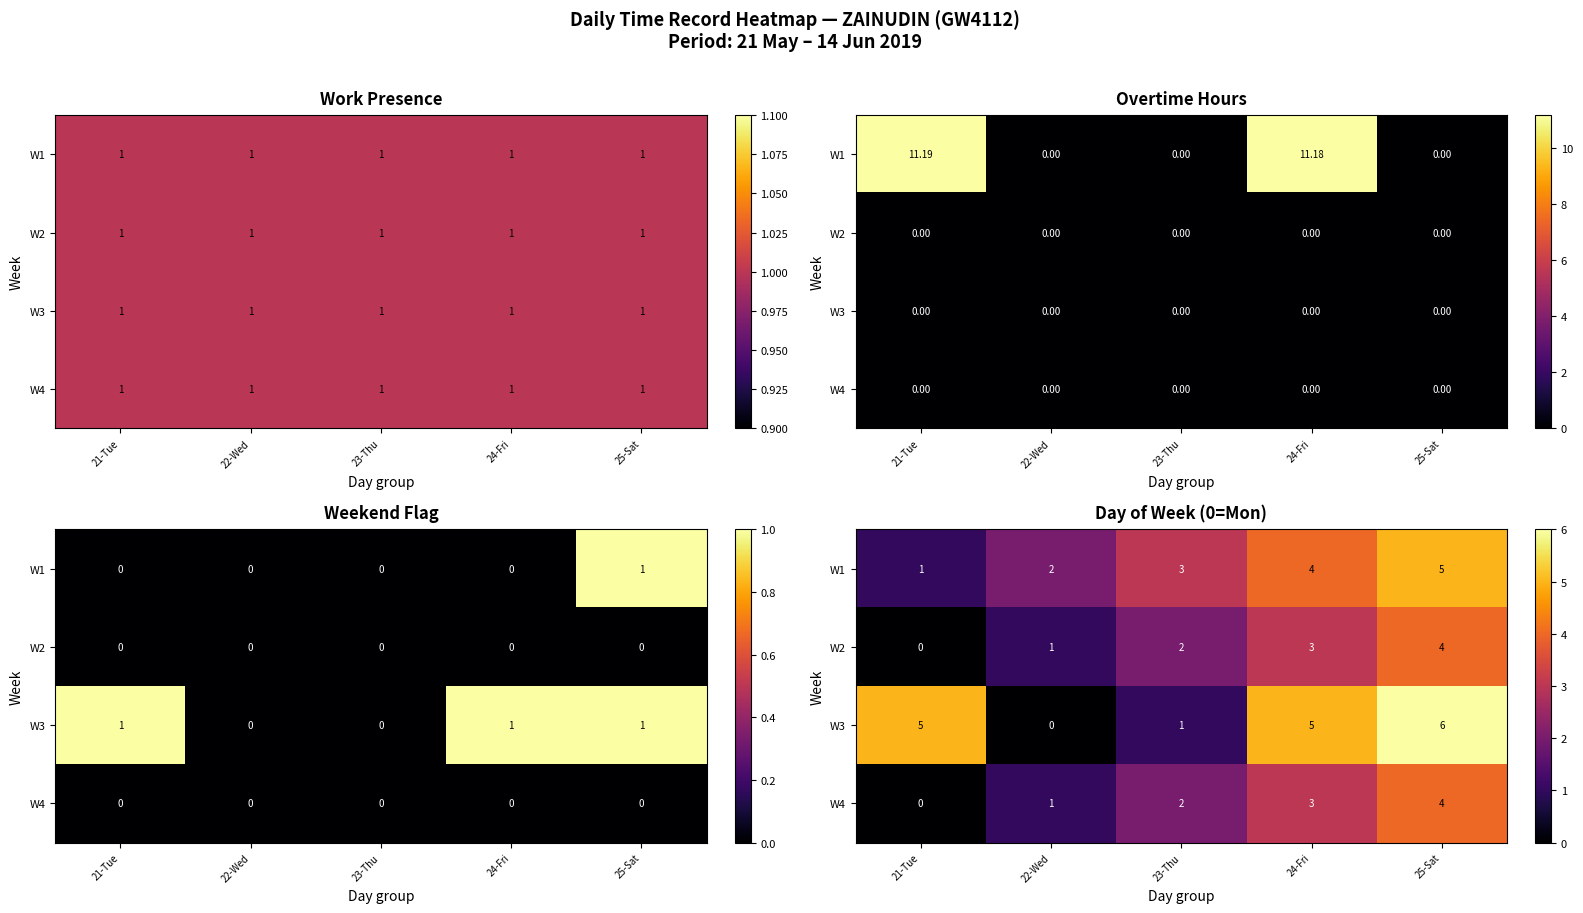

What is the approximate value of W1 at 23-Thu?

3